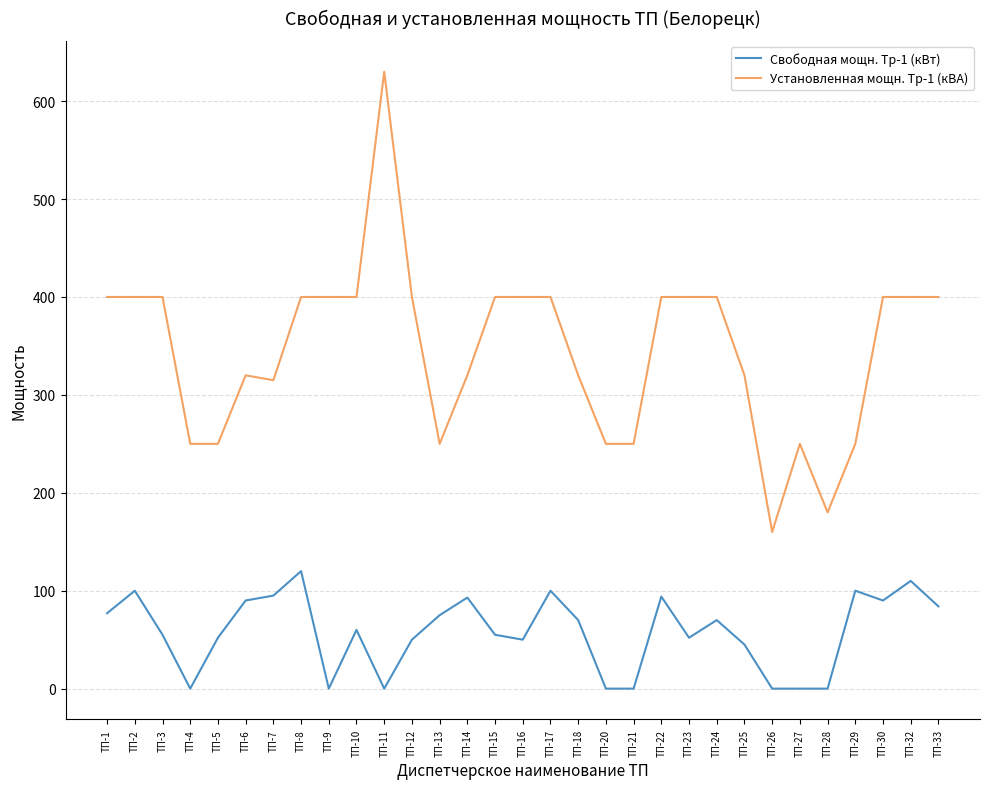

List the series in order of their peak value, lowest first.

Свободная мощн. Тр-1 (кВт), Установленная мощн. Тр-1 (кВА)